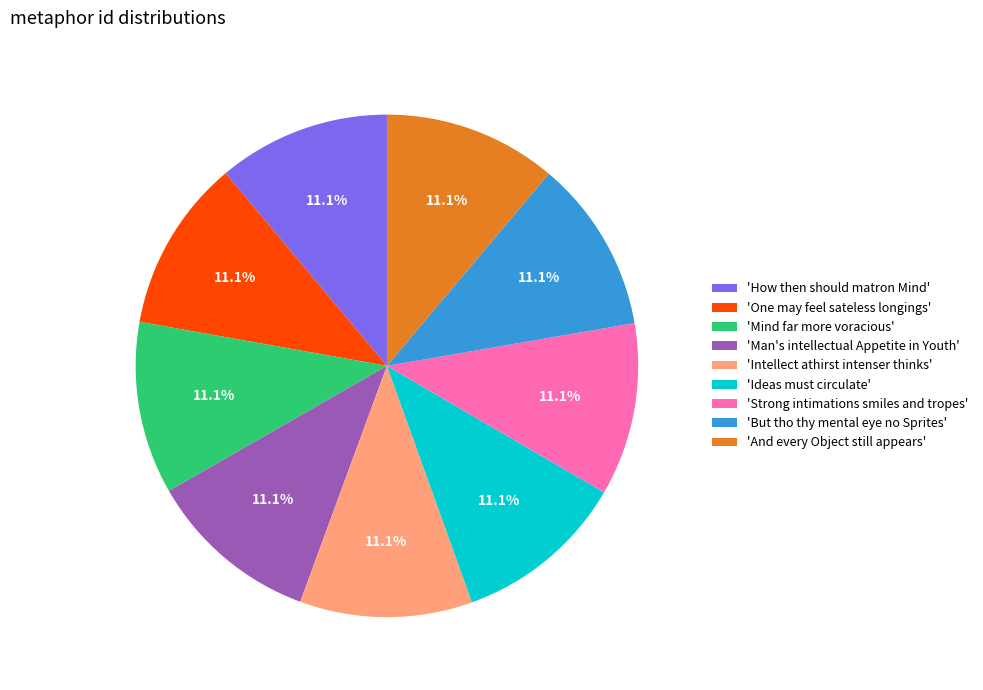

Is there a majority slice in this chart?

No